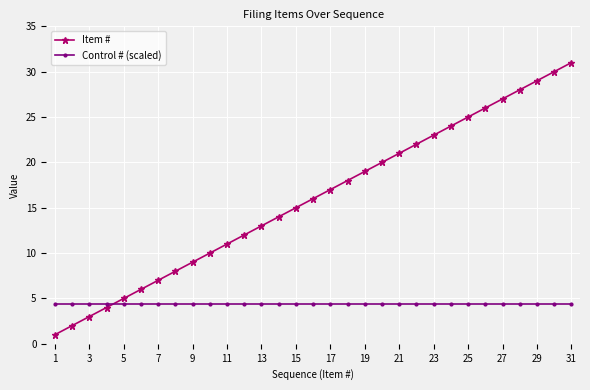

What is the value of the Item # point at the 18th from the left?

18.0